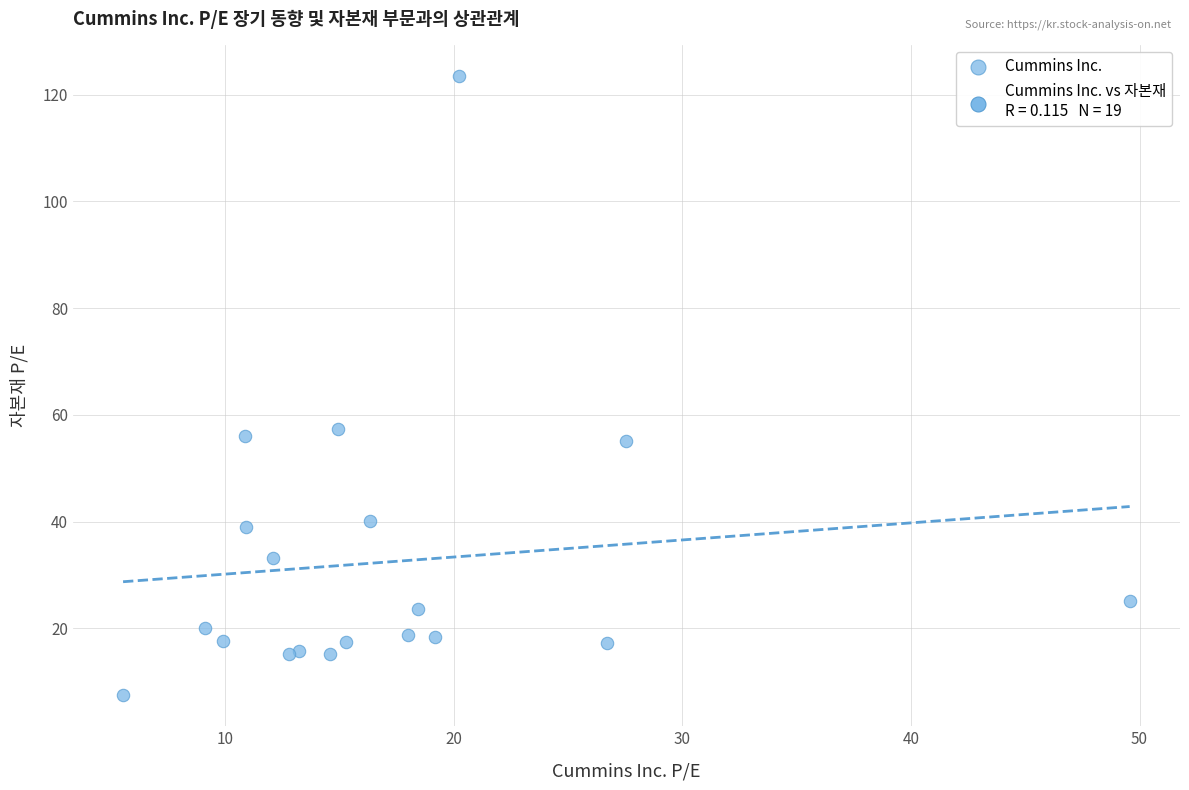

What Y value in the scatter plot is closest to 65?

57.3